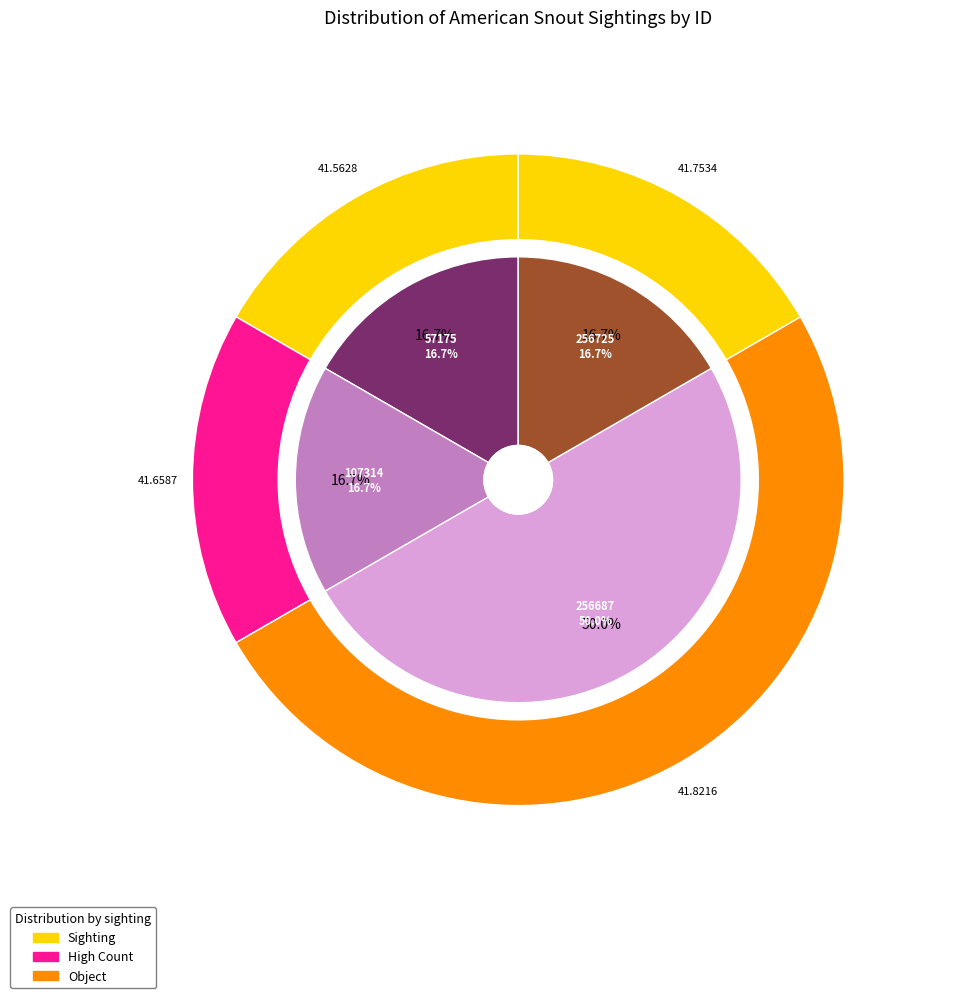

What is the largest slice in the pie chart?

256687